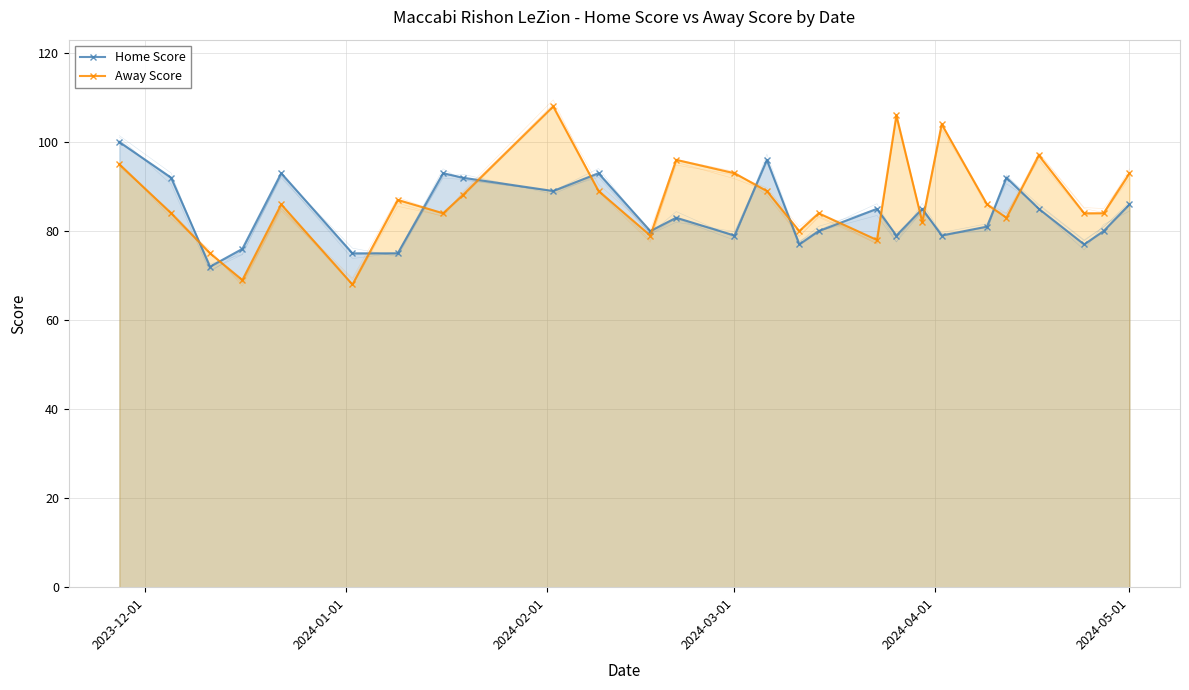

How many values in the Away Score series are below 86?

13